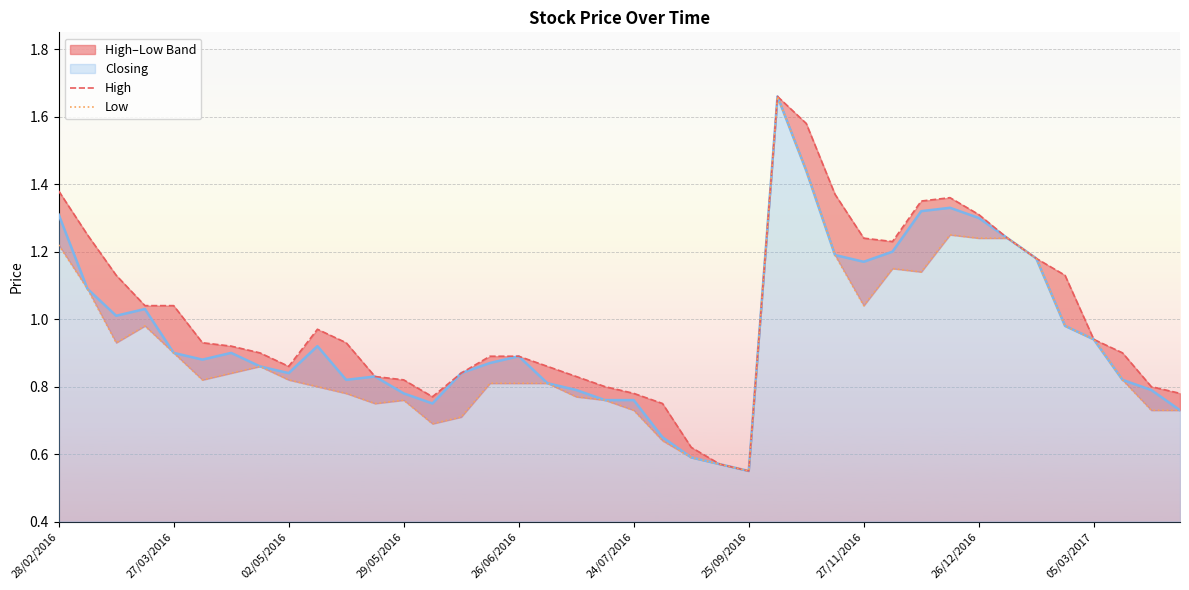

True or false: Low and High intersect in this chart.

False